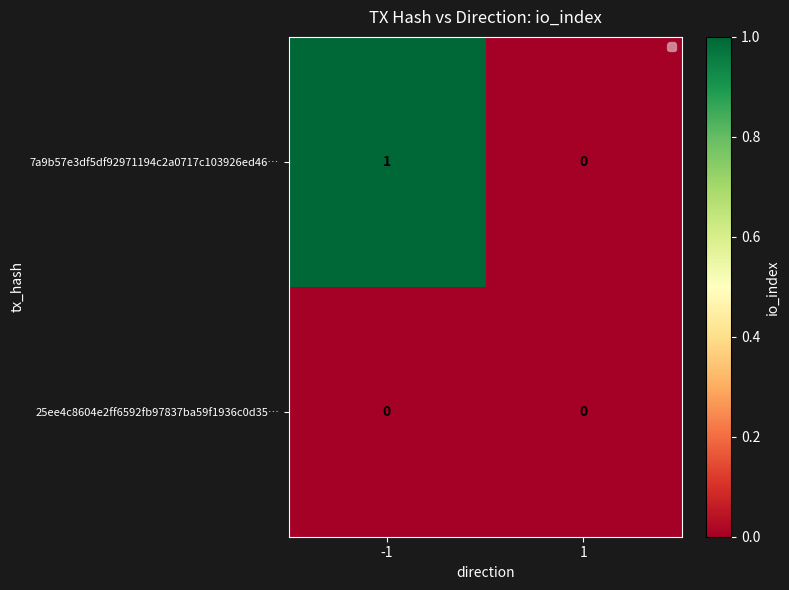

How many series are shown in this chart?

2